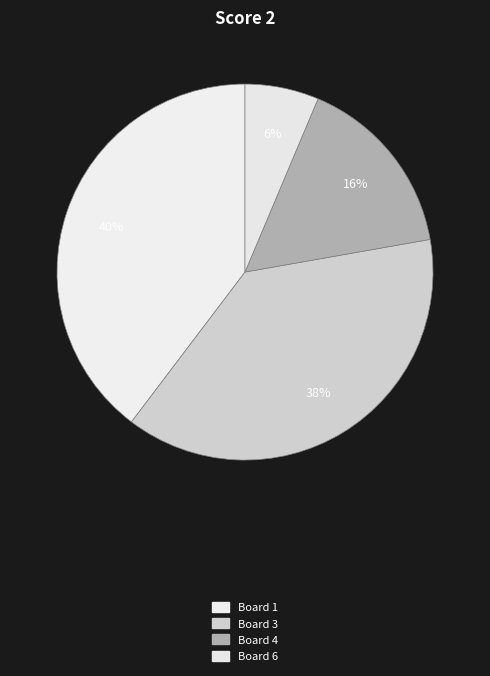

How many slices are in this pie chart?

4